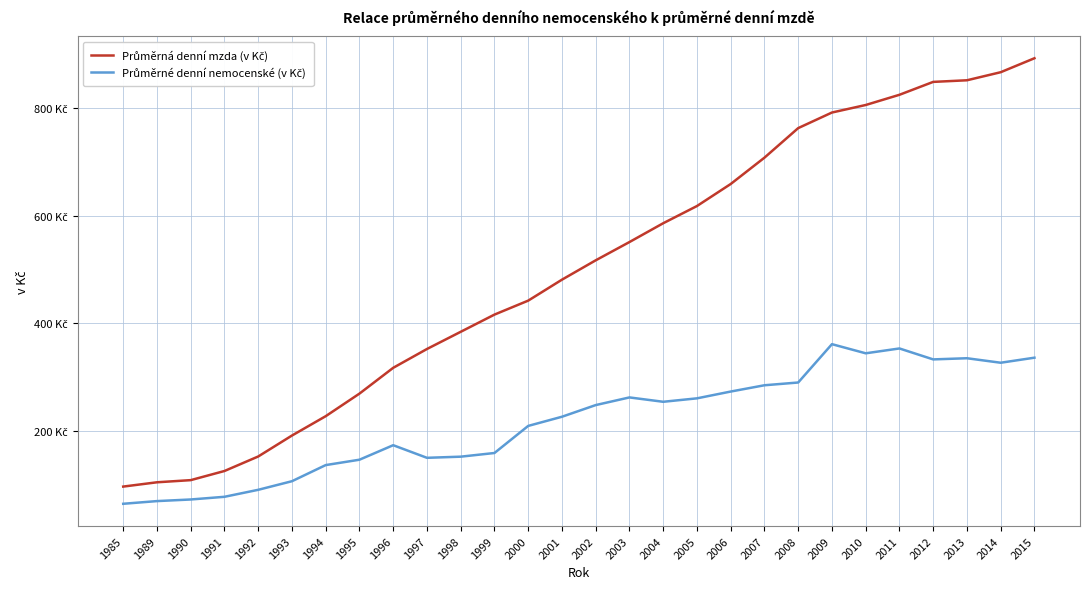

True or false: Průměrné denní nemocenské (v Kč) has more than 2 interior local peaks.

True